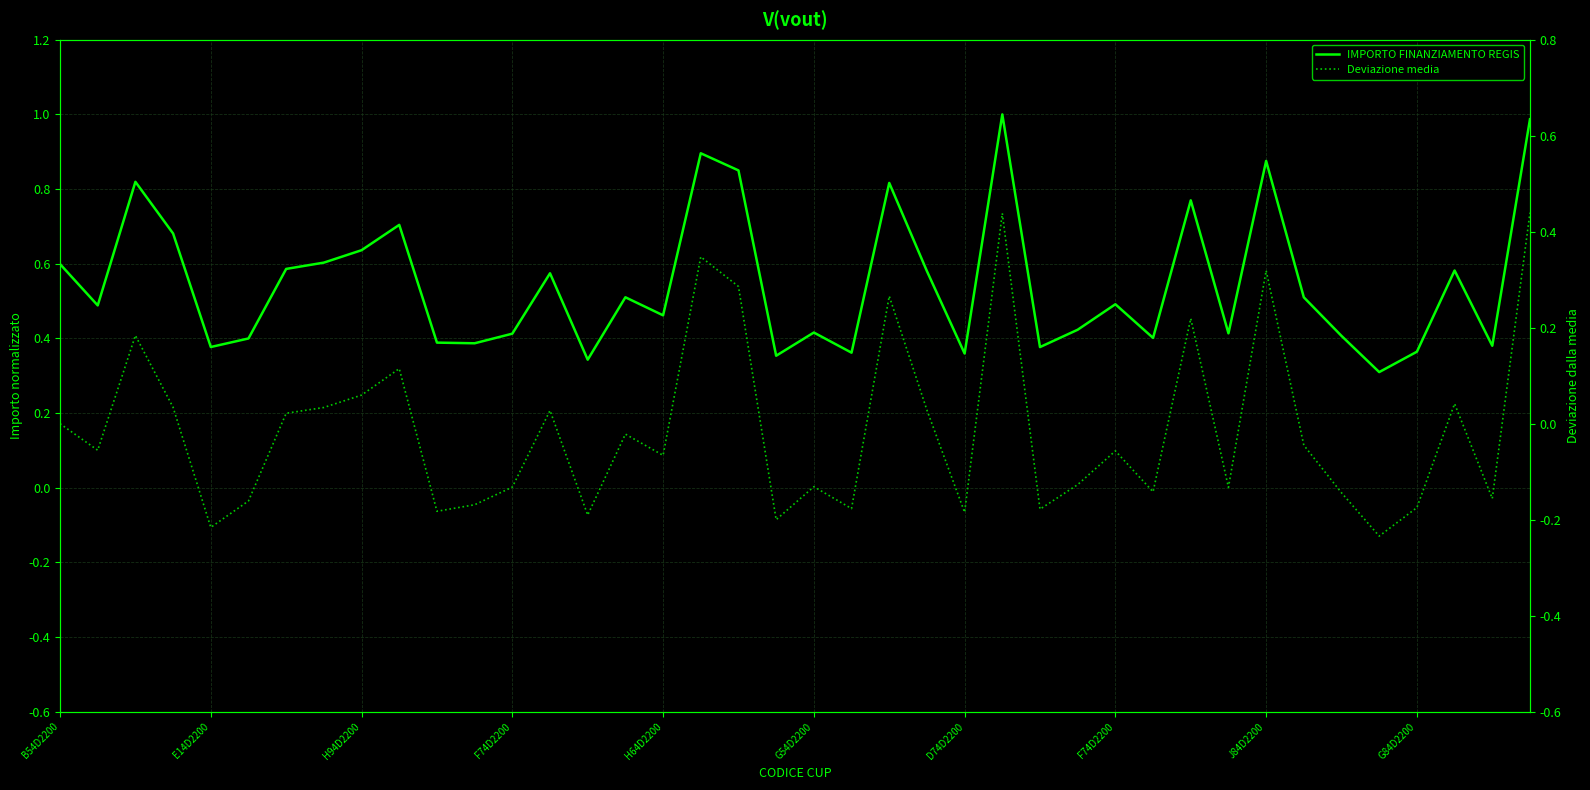

At which category does the chart reach its minimum across all series?

35